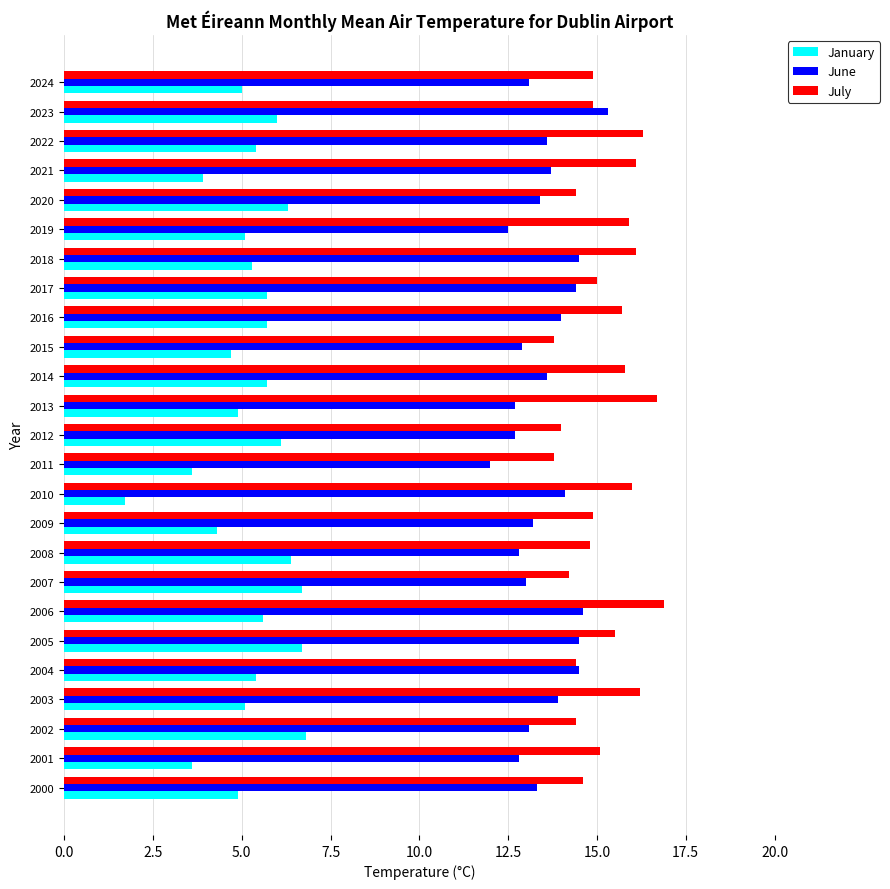

Which series has the widest spread of values?

January